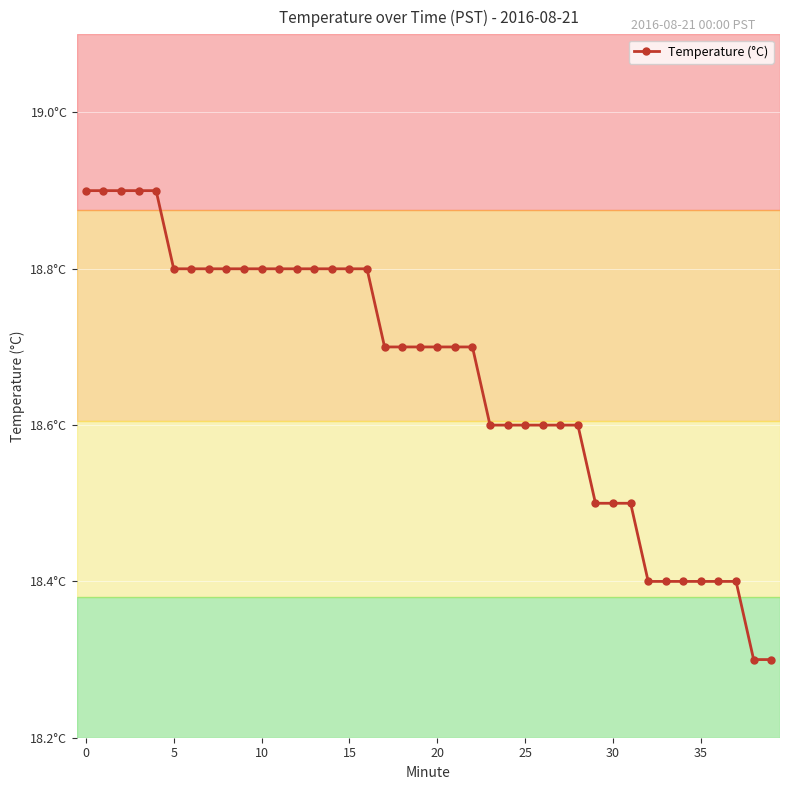

Does the chart have visible grid lines?

Yes